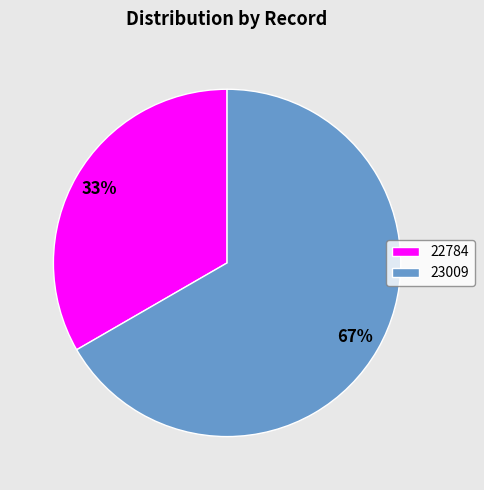

Is the sum of 22784 and 23009 greater than half?

Yes